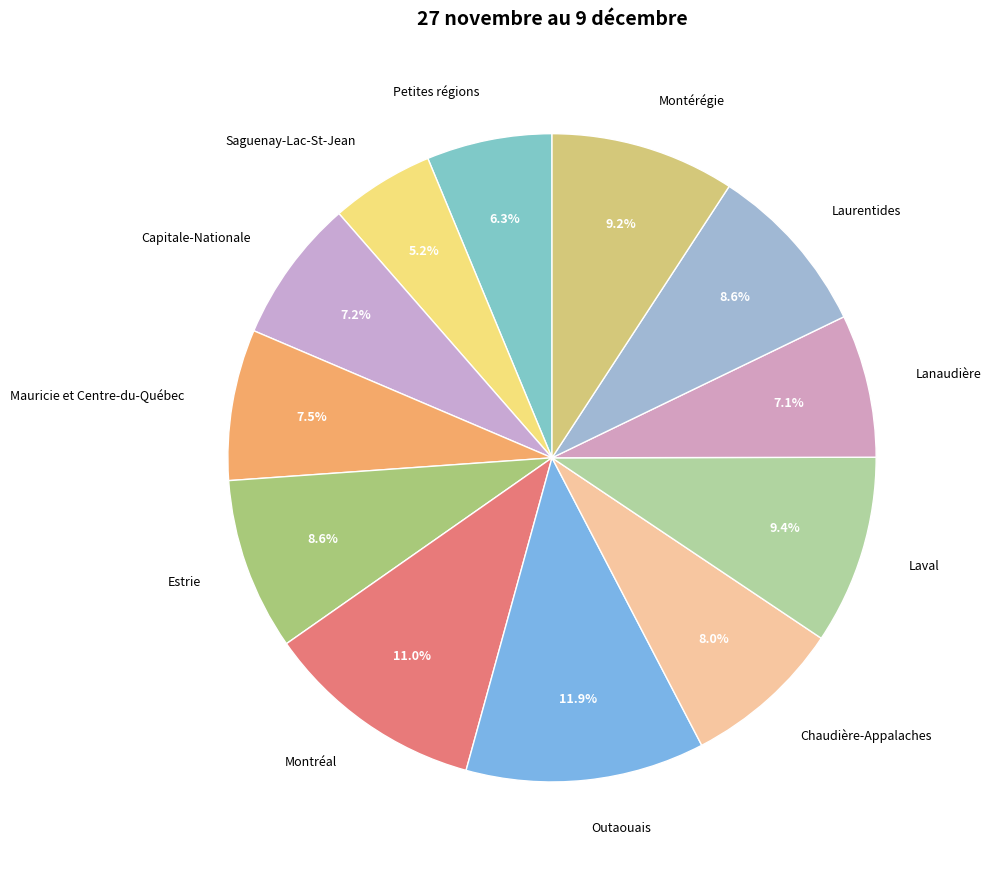

Approximately how many times larger is the value at Laval compared to Mauricie et Centre-du-Québec?

1.3